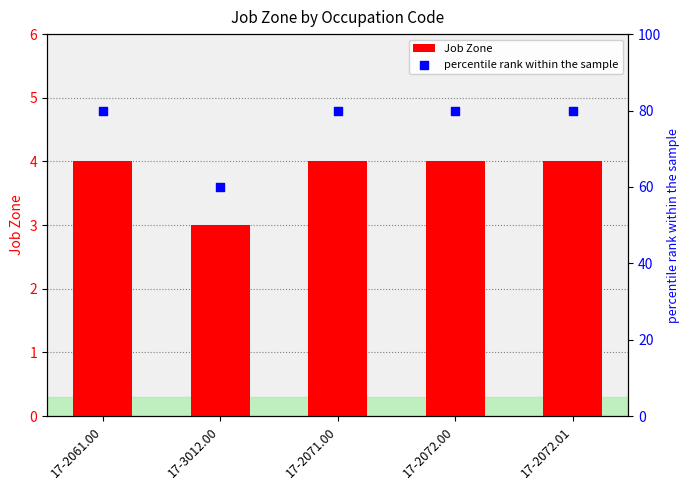

Which series has the largest Y range (max minus min)?

percentile rank within the sample